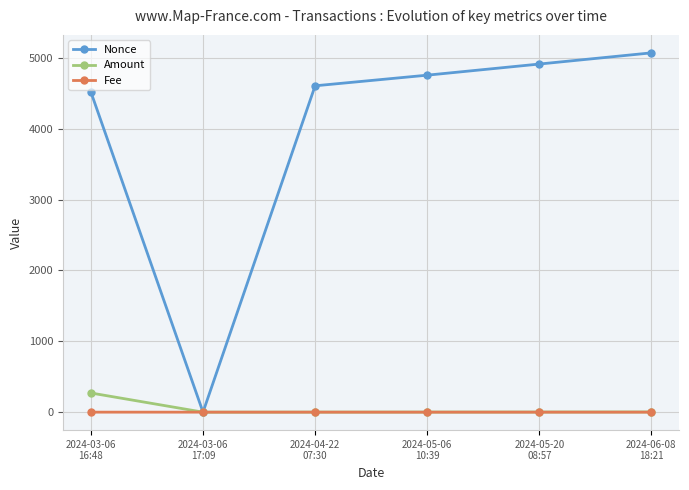

Rank the series by their maximum value, from lowest to highest.

Fee, Amount, Nonce